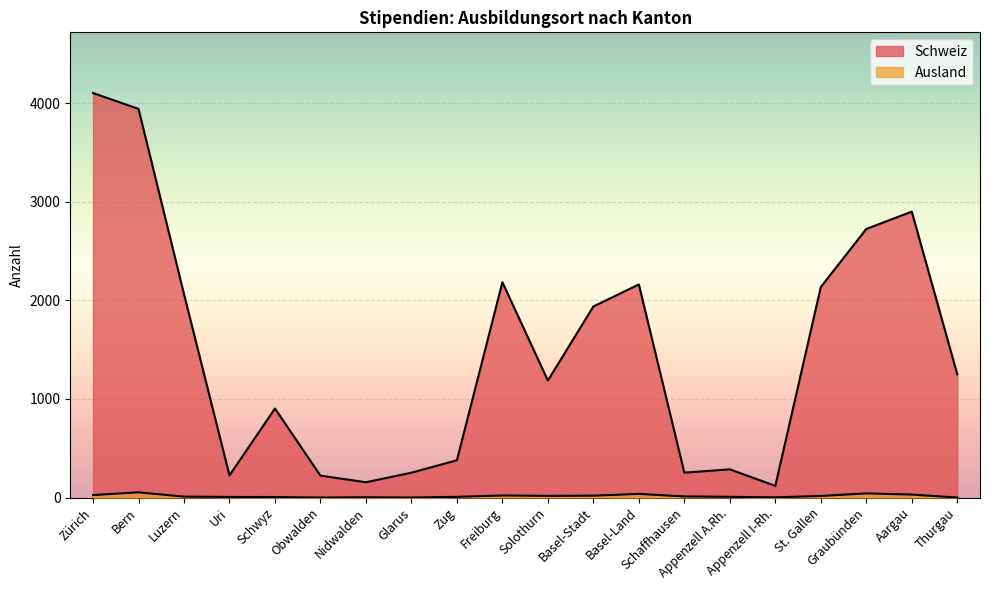

How many interior local valleys does the Ausland series have?

4